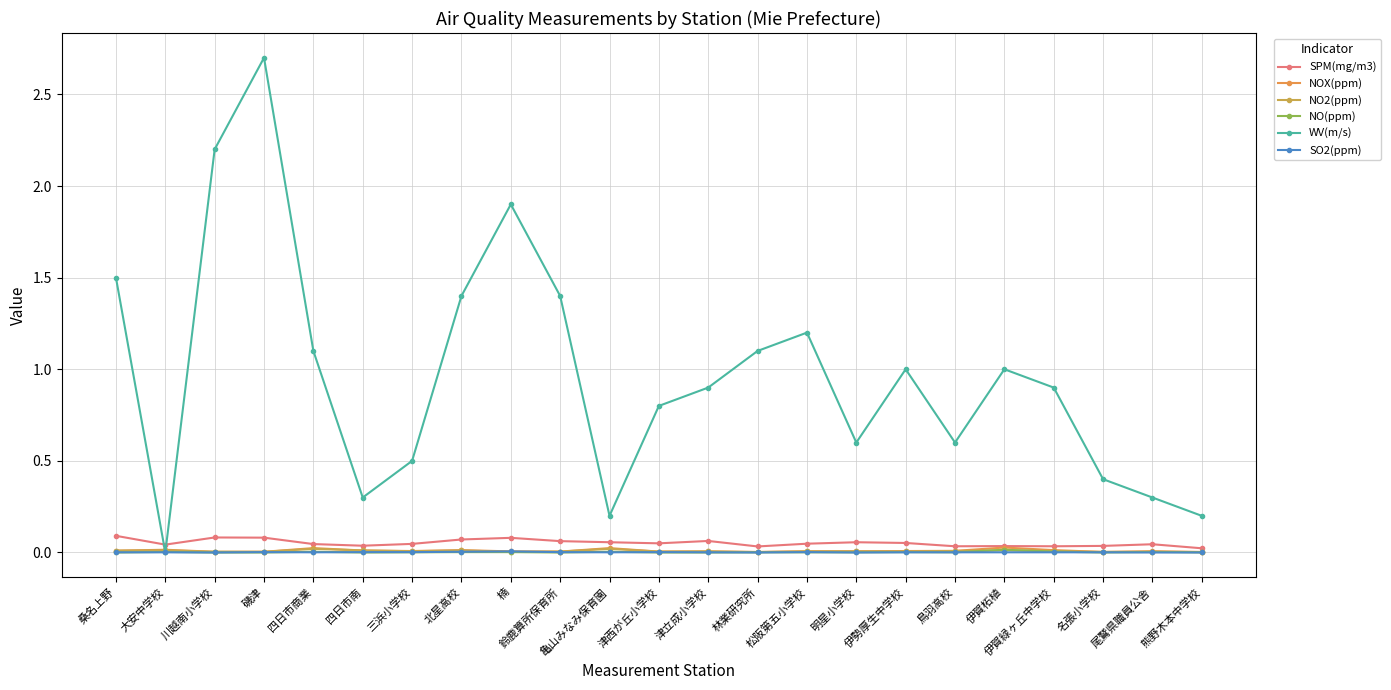

Is the value of SO2(ppm) at 桑名上野 greater than the value of WV(m/s) at 尾鷲県職員公舎?

No